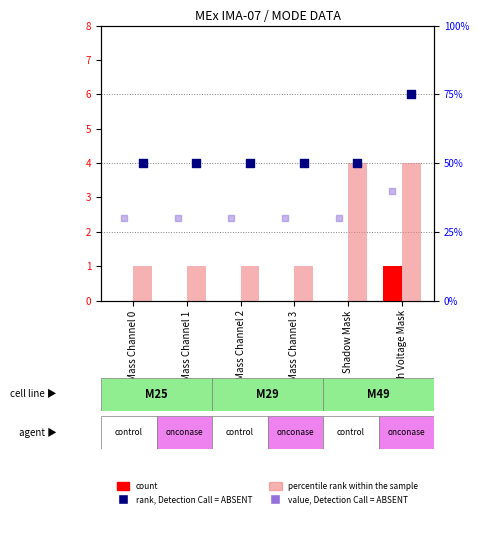

Which series reaches the minimum Y coordinate?

count